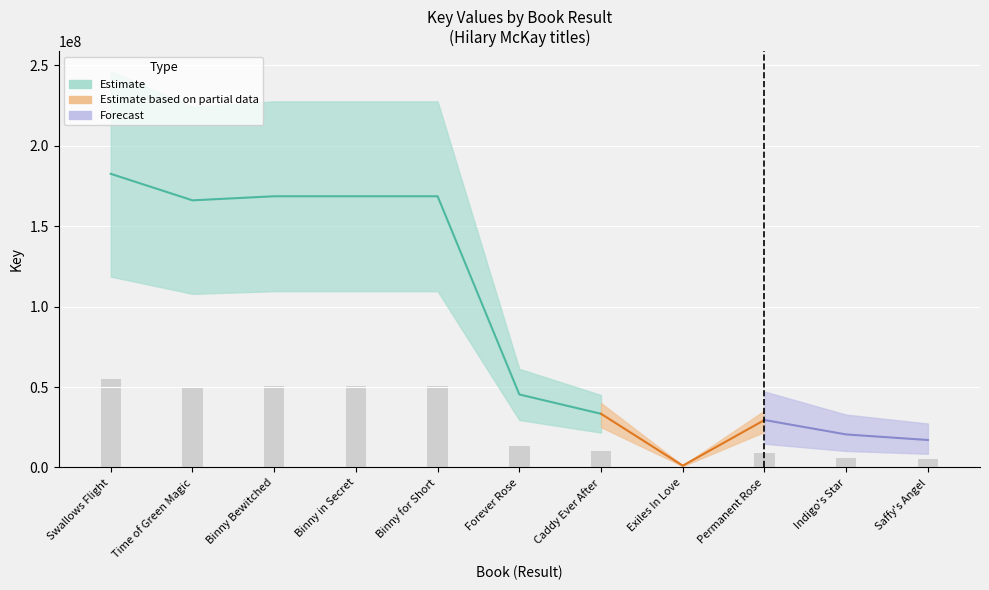

Is the value of lower at Binny for Short greater than the value of upper at Forever Rose?

Yes